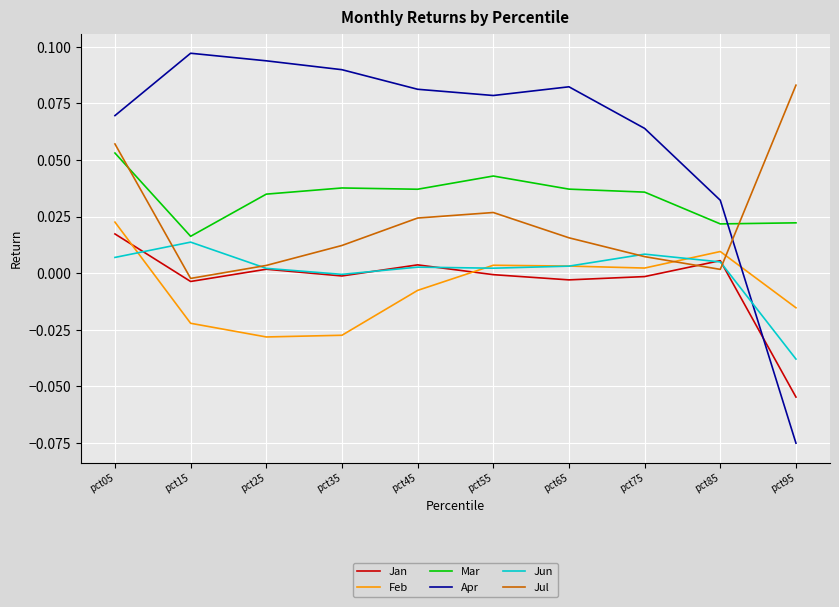

After their last crossing, which series has the higher values: Feb or Jul?

Jul